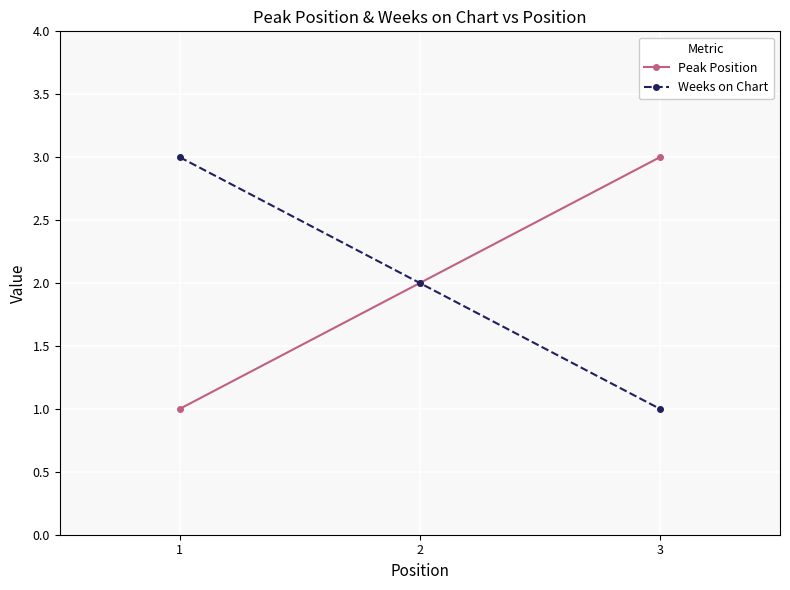

Does the chart display data point markers on the line(s)?

Yes